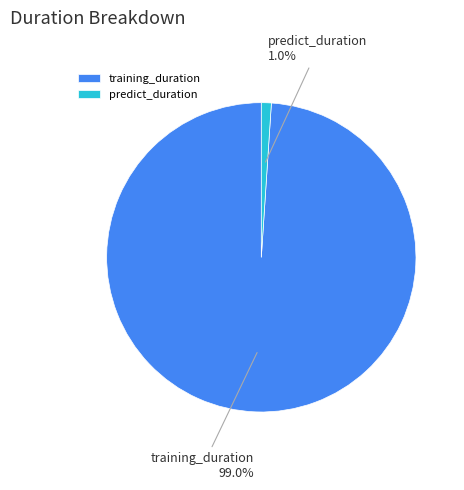

To the nearest percent, what is the combined percentage of predict_duration and training_duration?

100%